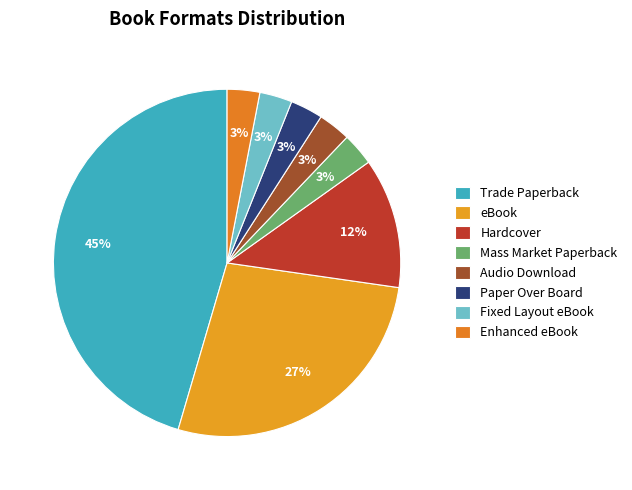

To the nearest percent, what is the difference between the largest and smallest slice percentages?

42%